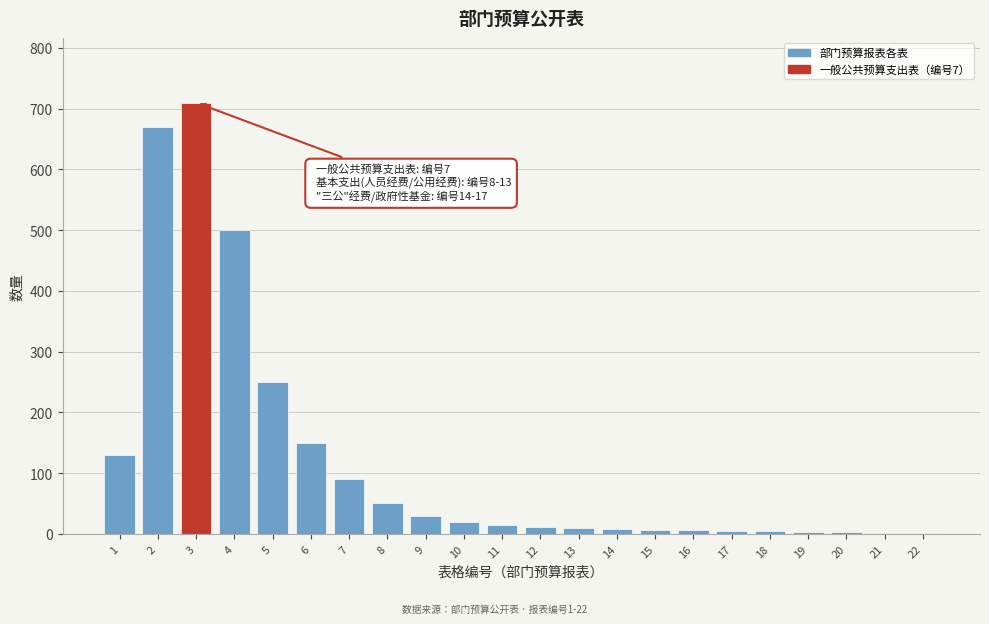

Is it true that the value at 8 is 50?

True